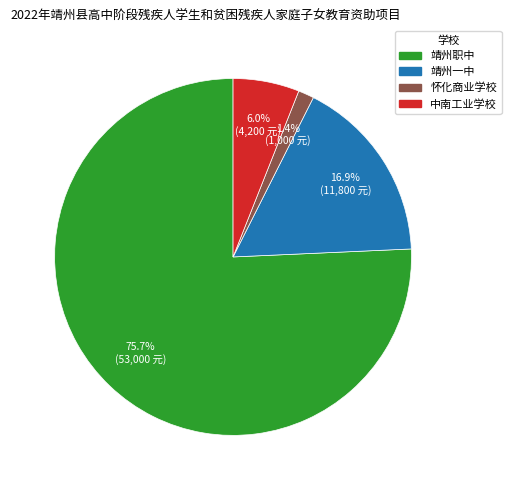

Is there a majority slice in this chart?

Yes